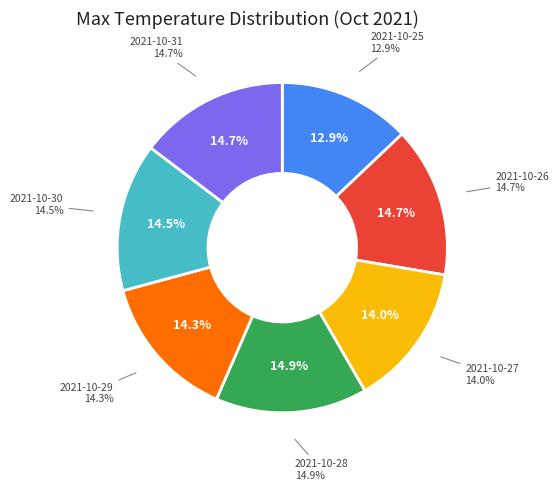

Rank the categories by value from lowest to highest.

2021-10-25, 2021-10-27, 2021-10-29, 2021-10-30, 2021-10-31, 2021-10-26, 2021-10-28